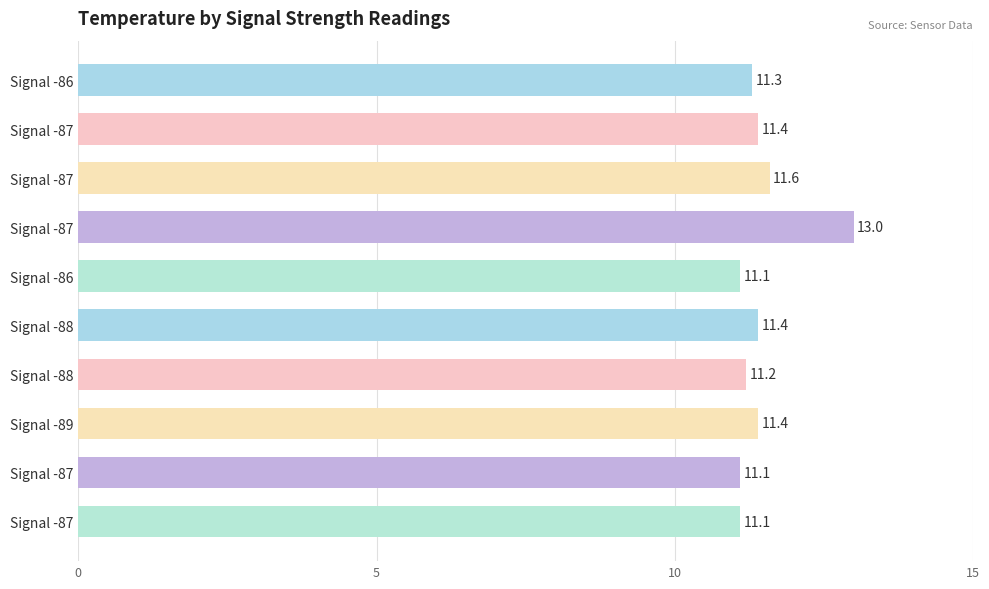

What is the difference between the maximum and minimum values?

1.9